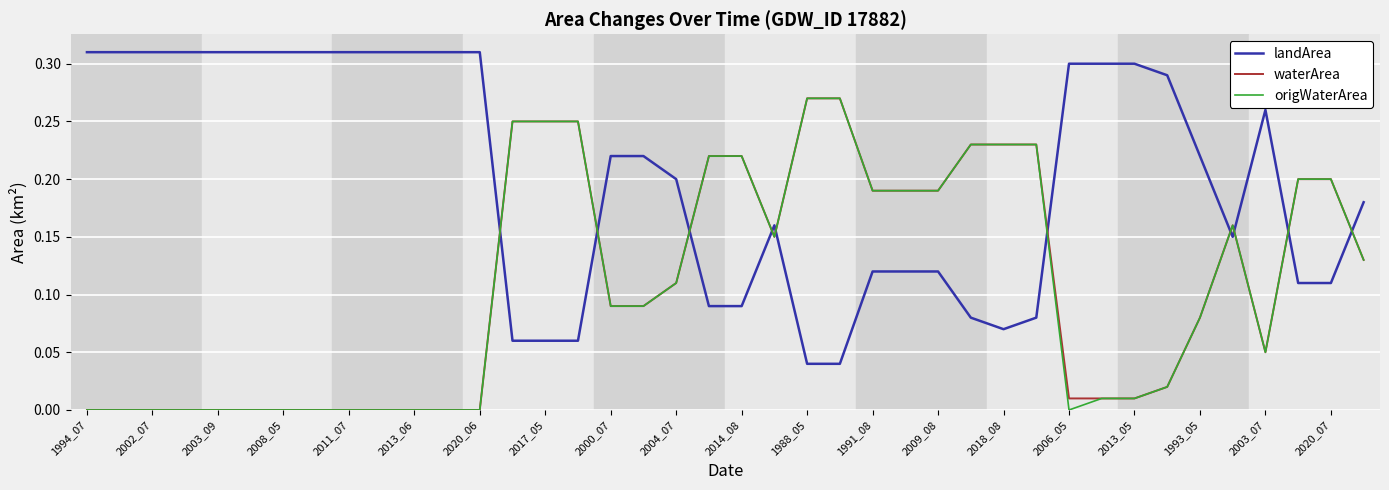

Is this an area chart (filled region under the line)?

No